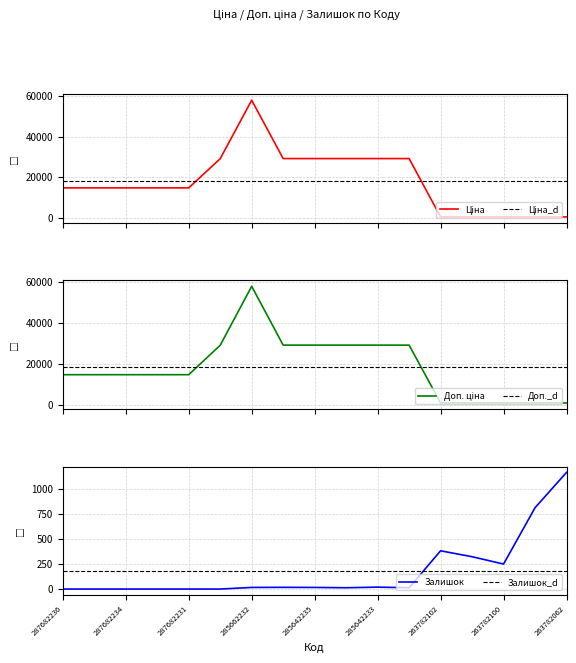

List the series in order of their peak value, lowest first.

Залишок_d, Залишок, Ціна_d, Доп._d, Ціна, Доп. ціна